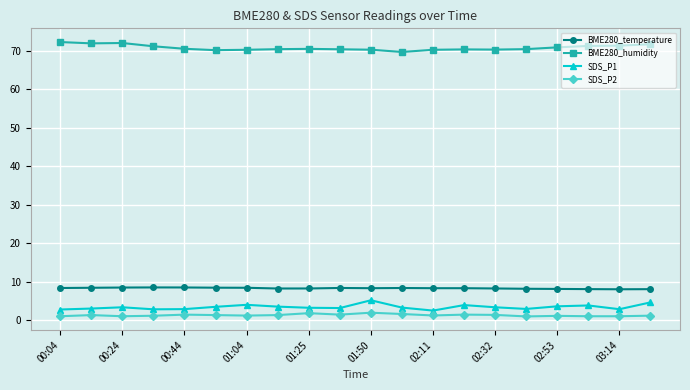

What is the highest value of the BME280_temperature series?

8.5